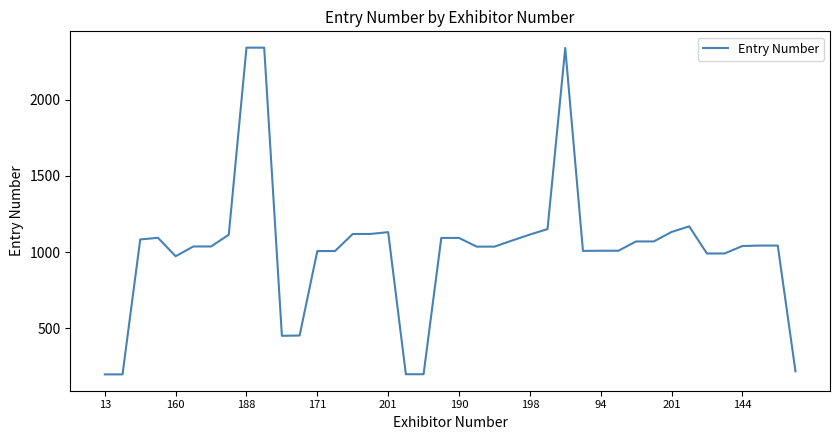

What is the difference between the maximum and minimum values?

2143